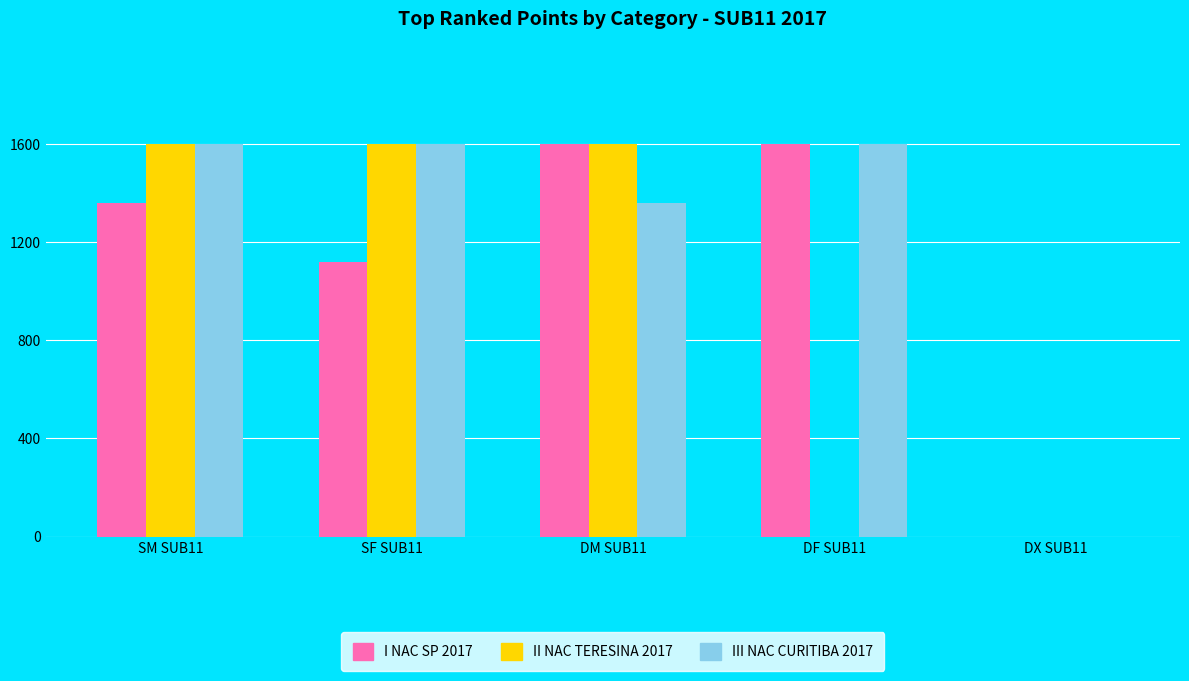

Which series has the largest total across all categories?

III NAC CURITIBA 2017